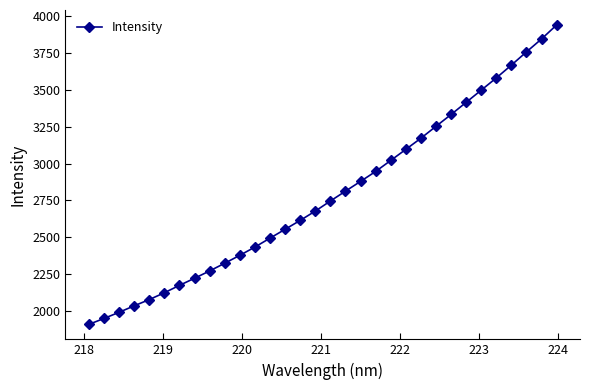

What is the difference between the maximum and minimum values?

2031.6